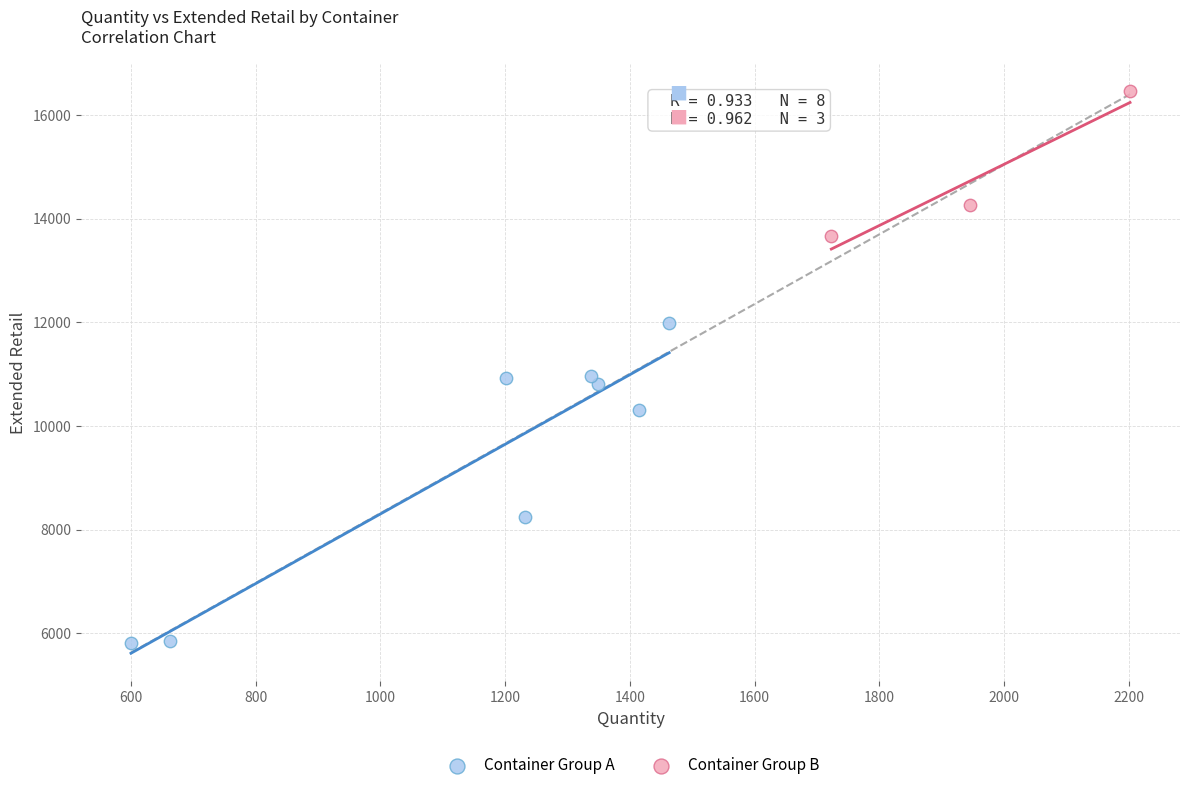

What are all the series names shown in the legend?

Container Group A, Container Group B